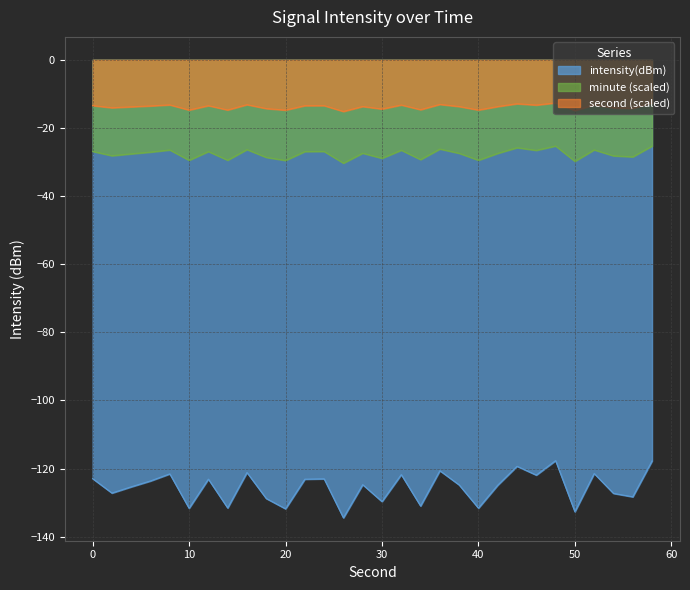

What is the value of the second point at the 19th from the left?

36.0